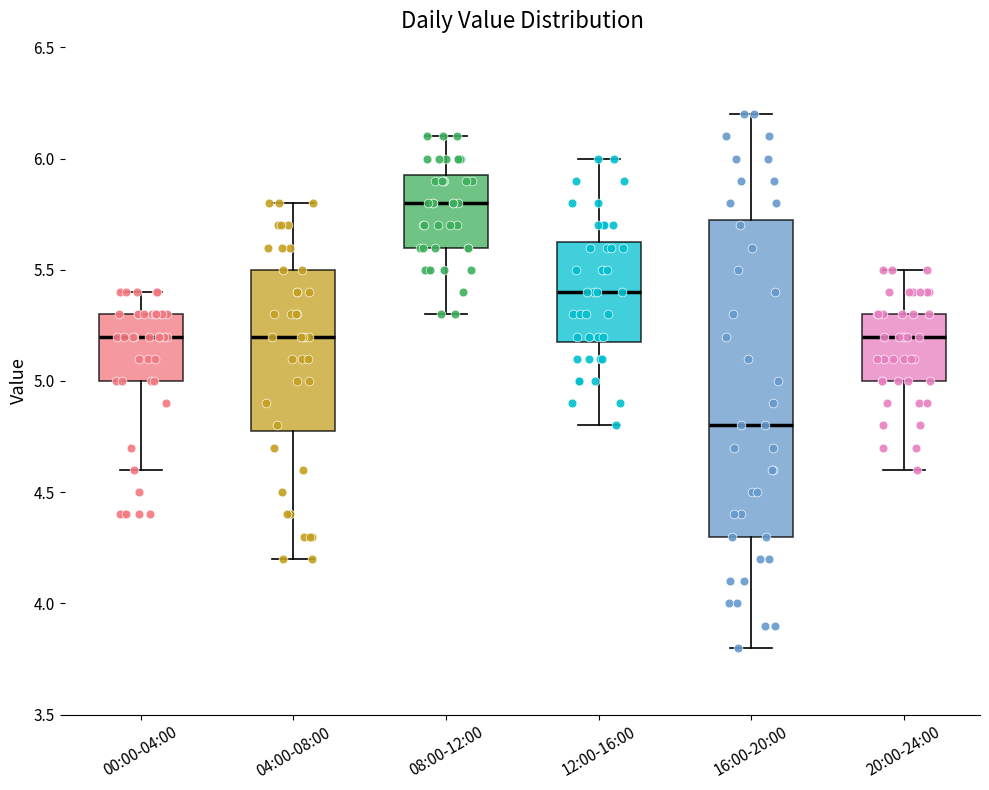

Which box's median line is the lowest?

16:00-20:00